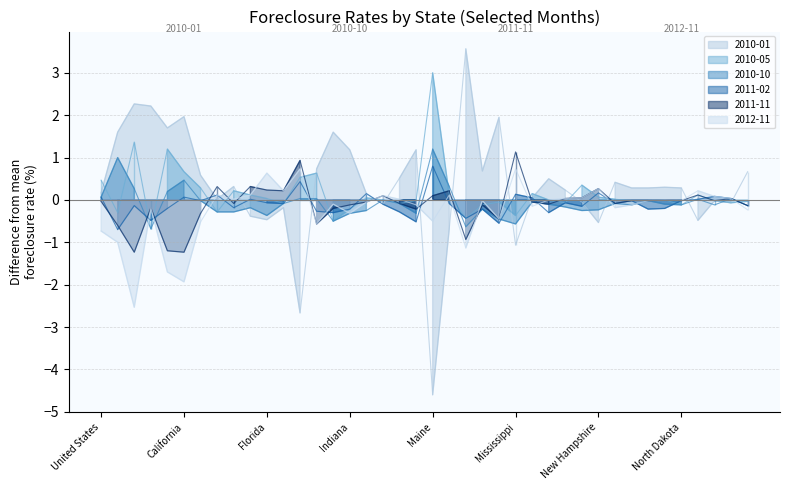

Where do 2010-10 and 2010-05 first cross each other?

United States and Alabama